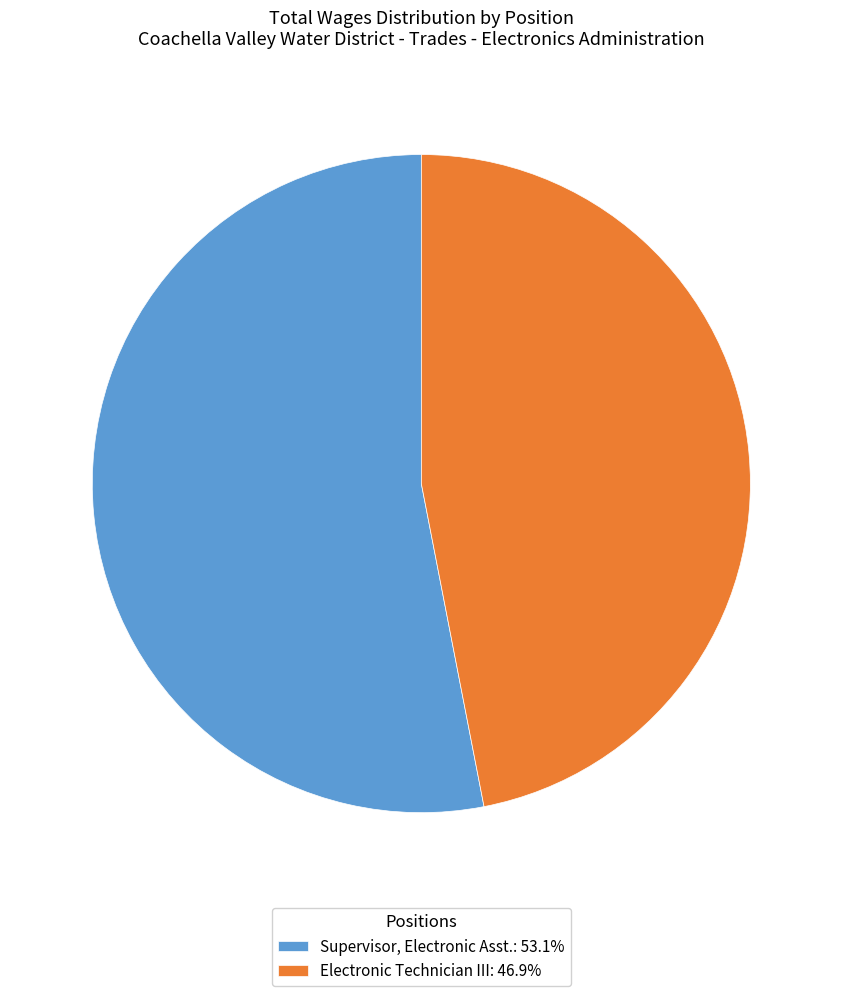

Rank the categories by value from highest to lowest.

Supervisor, Electronic Asst., Electronic Technician III